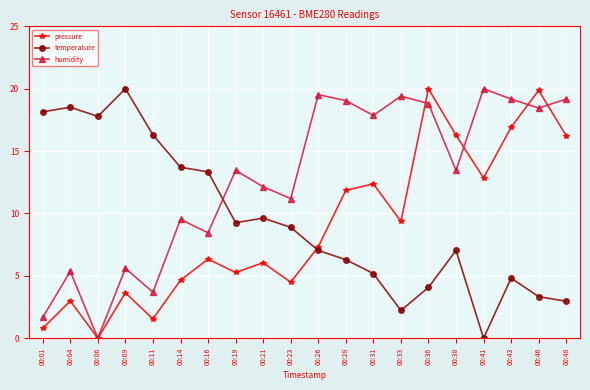

What is the difference between the maximum and minimum values in the humidity series?

20.0